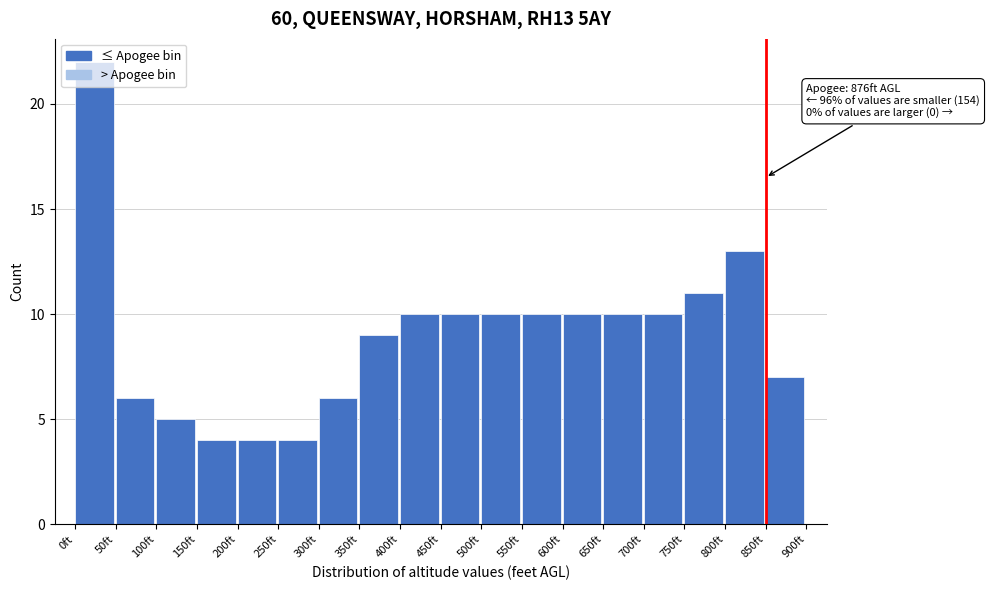

Over which range of the x-axis is the bar tallest?

0 to 50